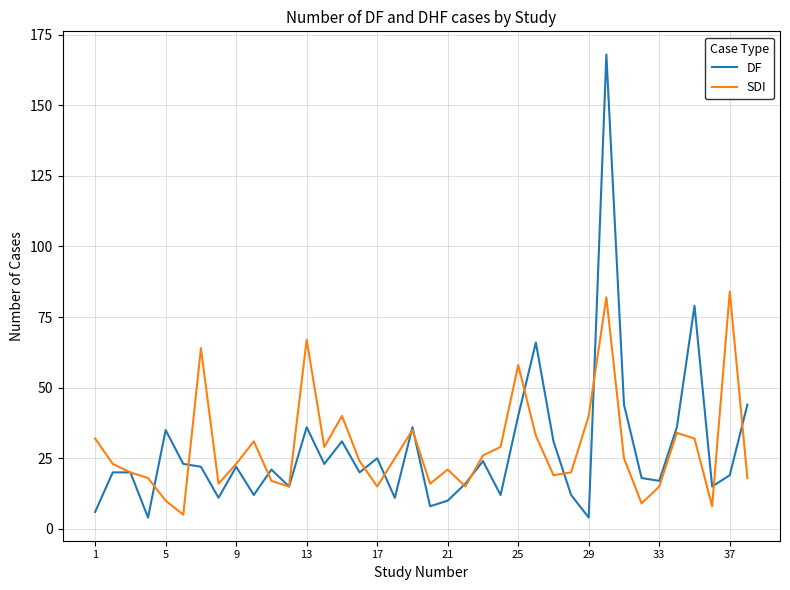

List the series in order of their peak value, highest first.

DF, SDI